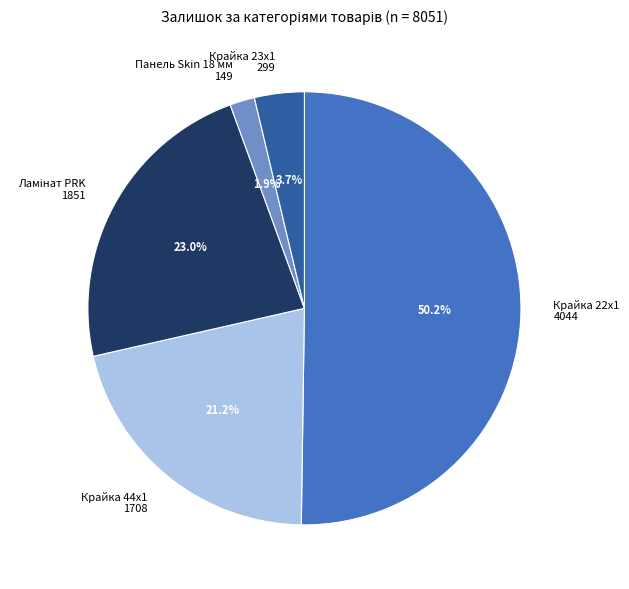

Between Крайка 44x1 1708 and Панель Skin 18 мм 149, which is larger?

Крайка 44x1 1708